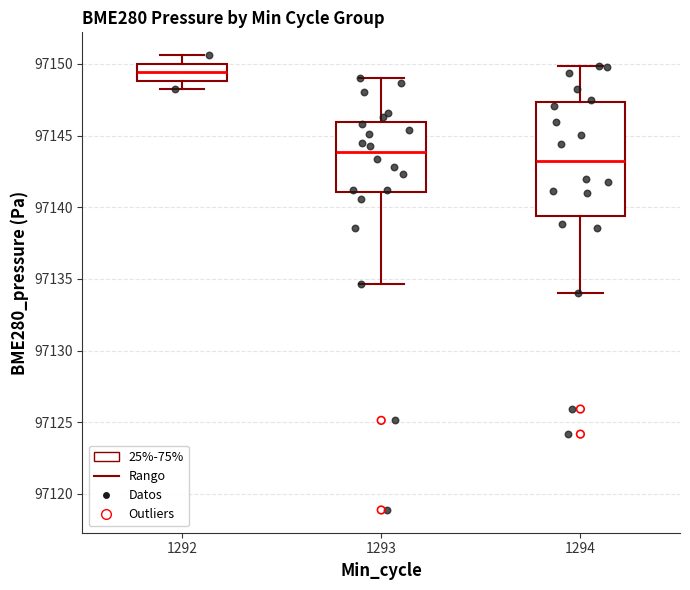

Which box's median line is the lowest?

1294